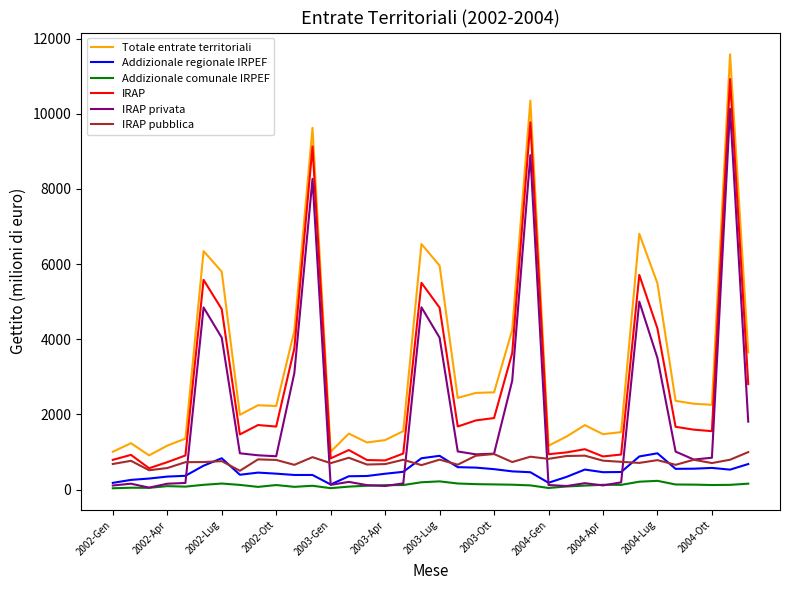

How many lines are shown in the chart?

6